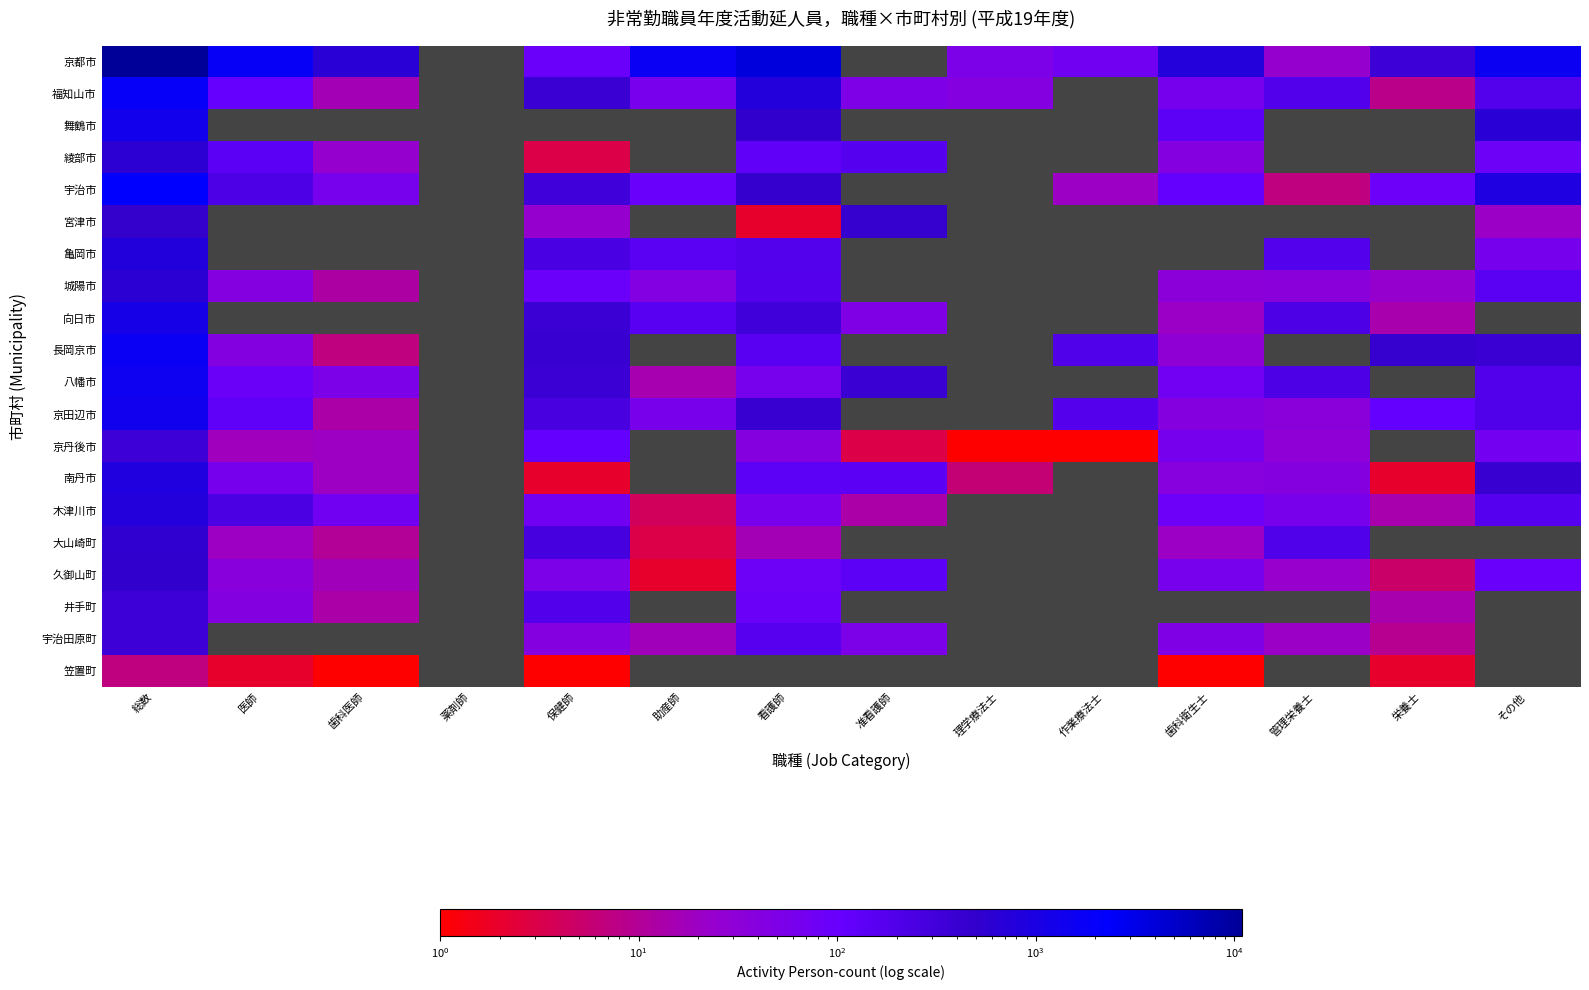

Is it true that 宇治市 equals 151.1 at 歯科衛生士?

False